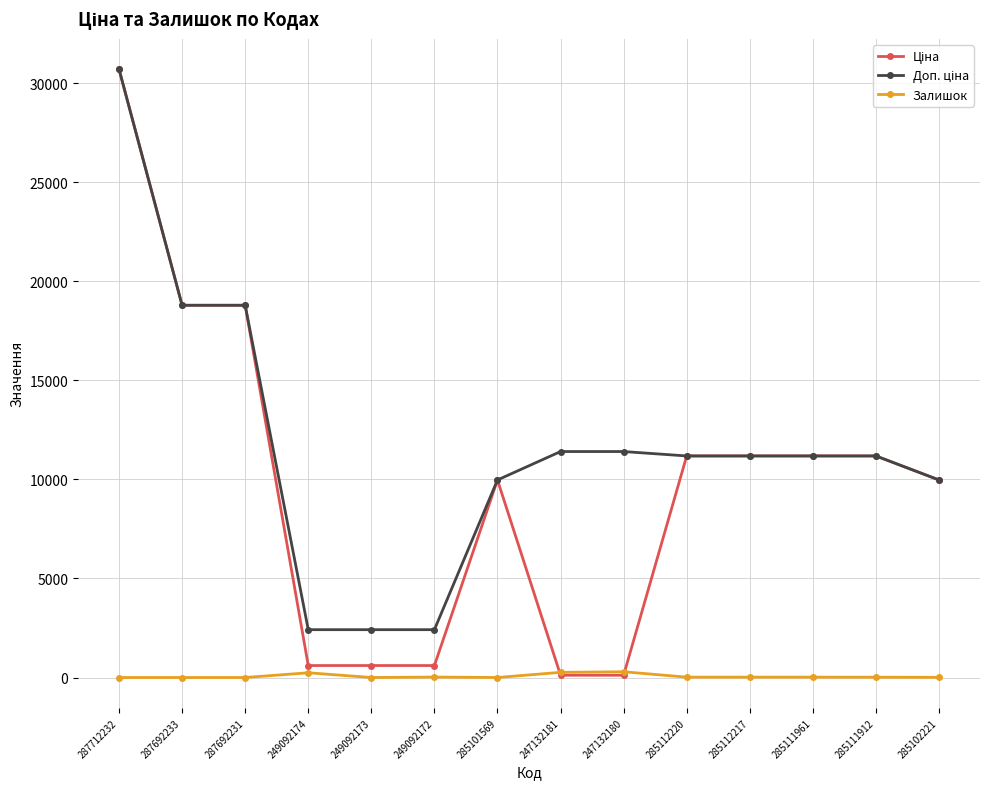

What is the total value across all series at 287692233?

37593.6